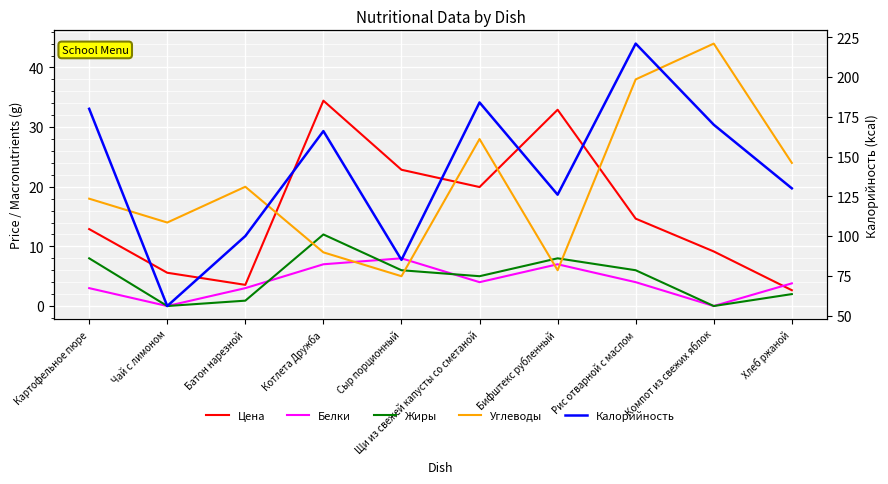

How many data points in Жиры are less than 6?

5